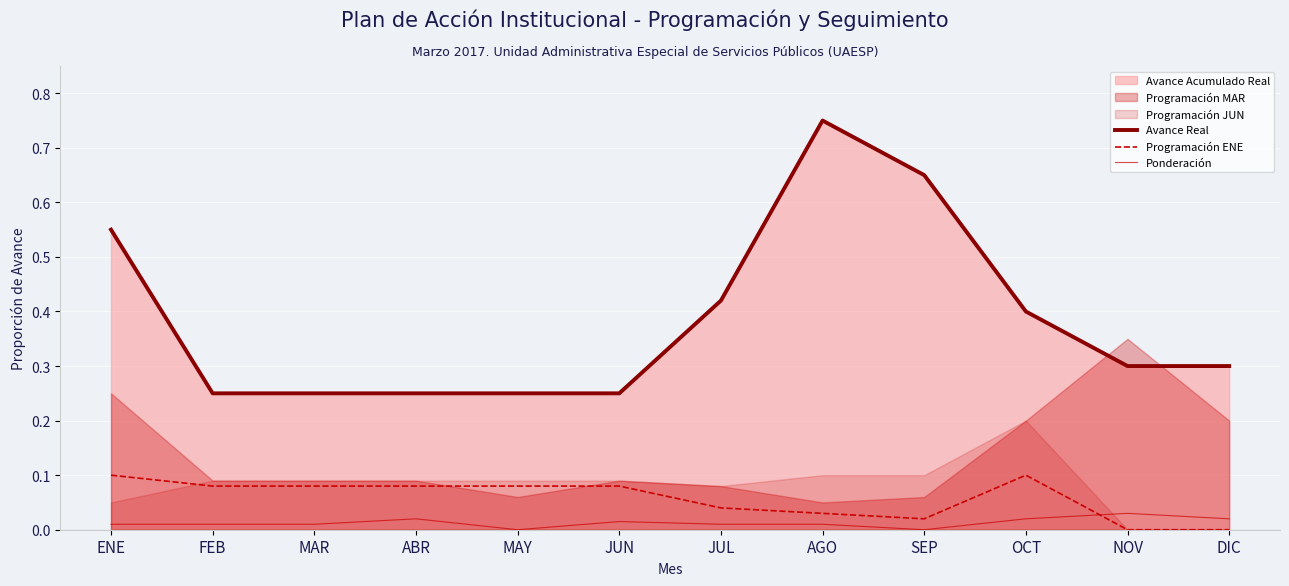

What is the average value of the Programación ENE series?

0.1